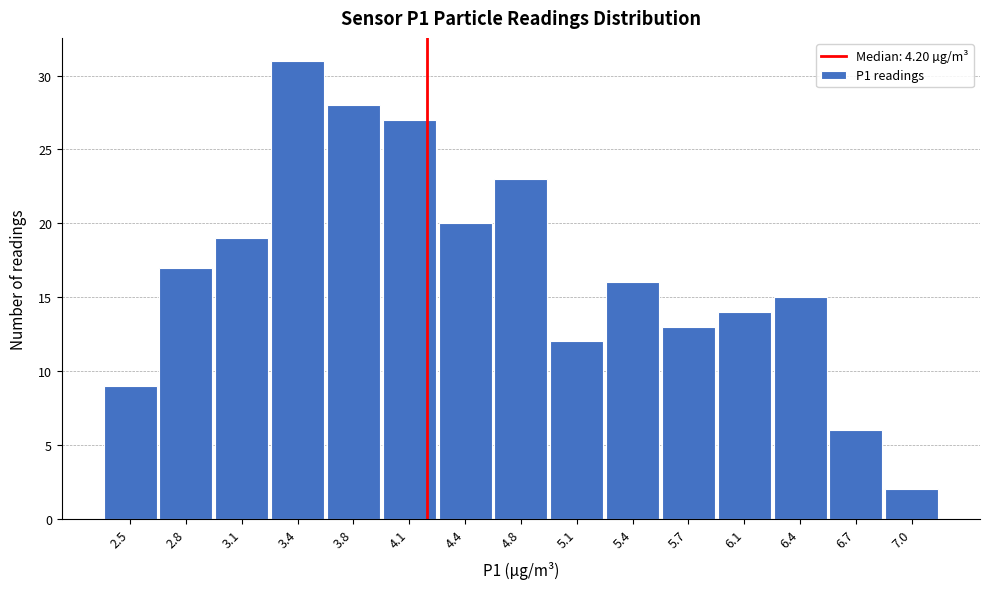

Over which range of the x-axis is the bar tallest?

3.30 to 3.60